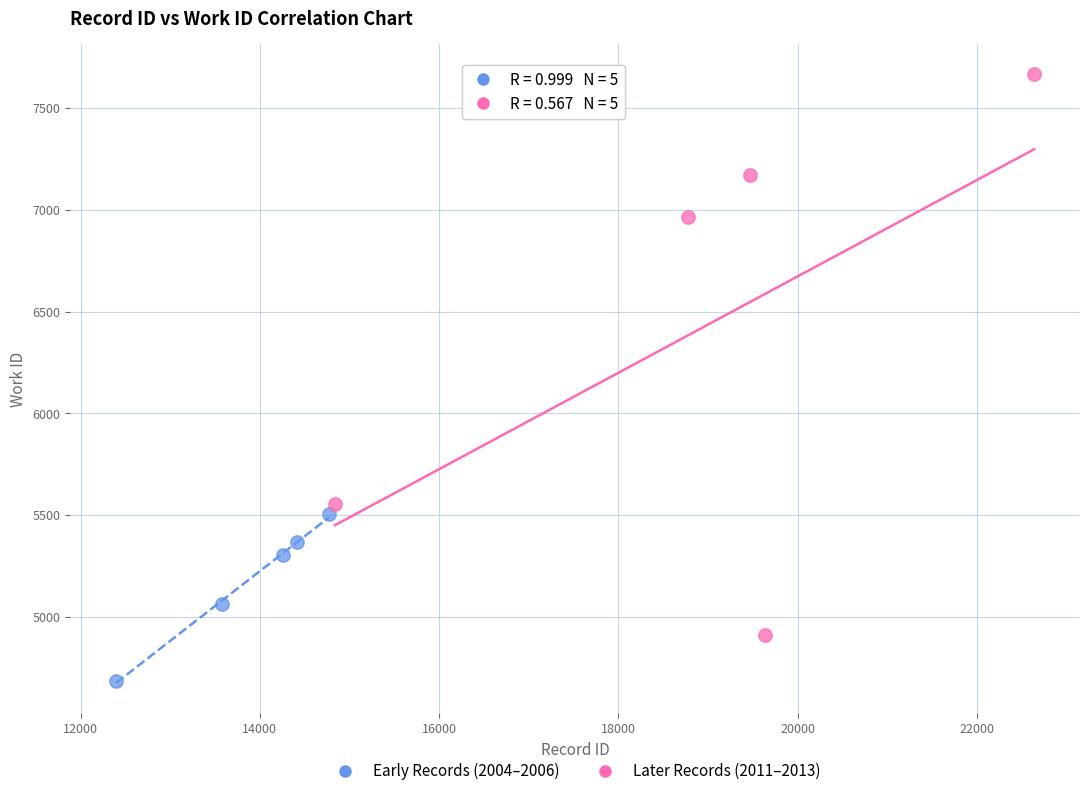

Which series reaches the maximum Y coordinate?

Later Records (2011–2013)